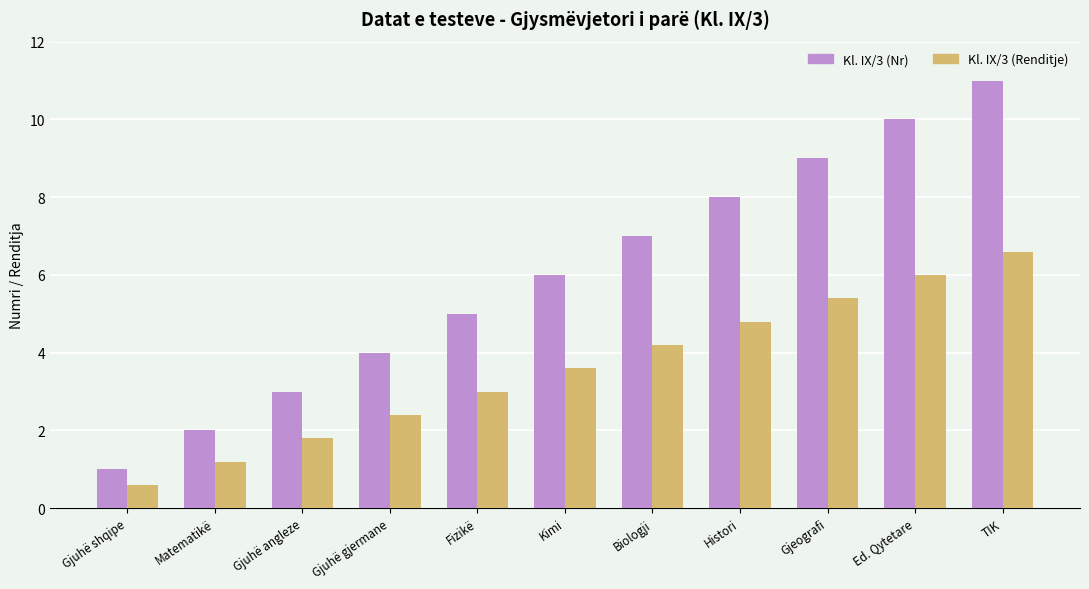

What is the sum of the Kl. IX/3 (Nr) values at Gjuhë shqipe and TIK?

12.0